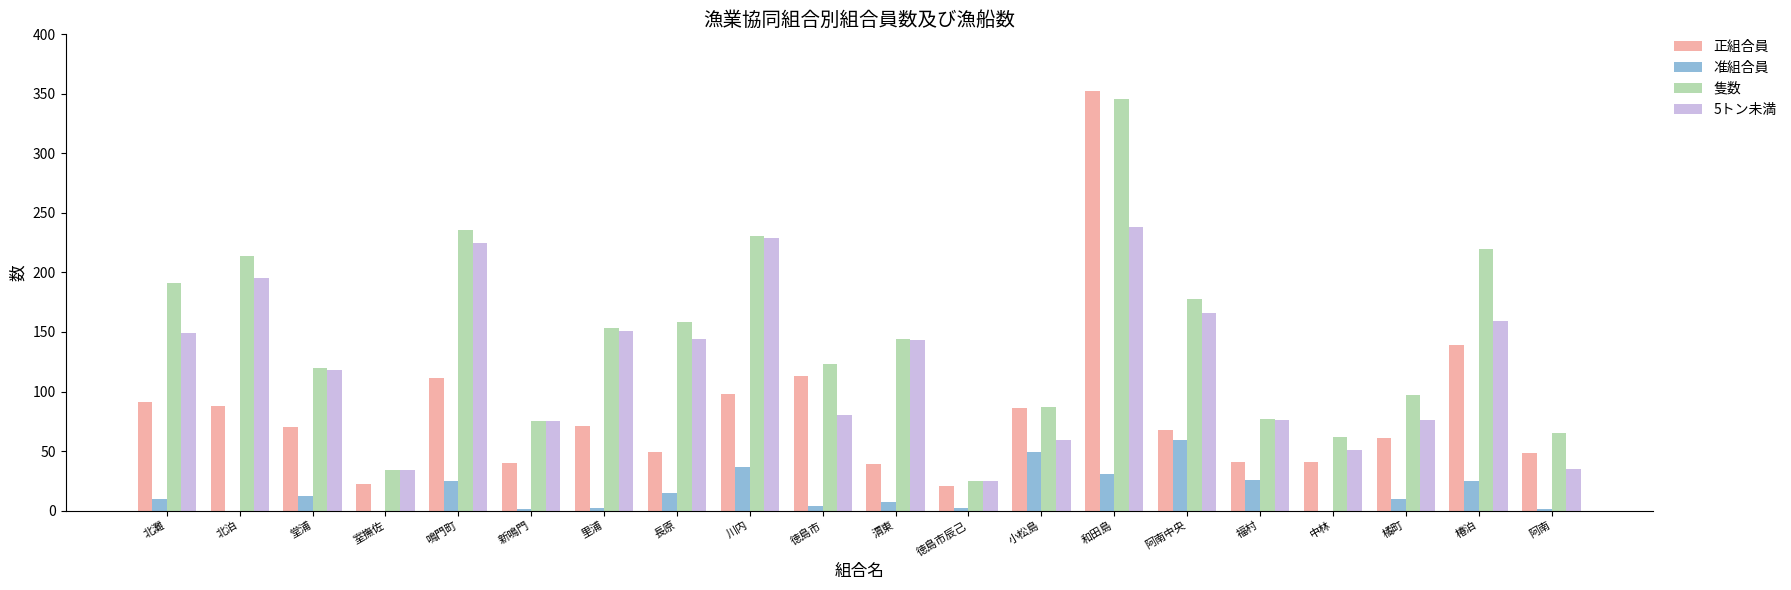

What is the maximum value shown in the chart?

352